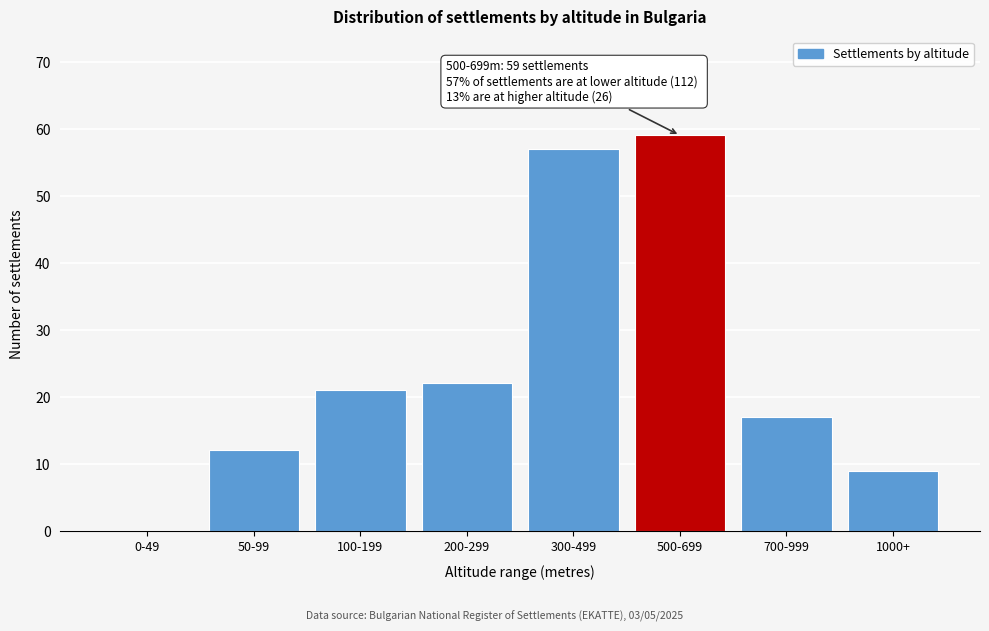

Reading left to right, what are all the values shown in this chart?

0-49=0	50-99=12	100-199=21	200-299=22	300-499=57	500-699=59	700-999=17	1000+=9